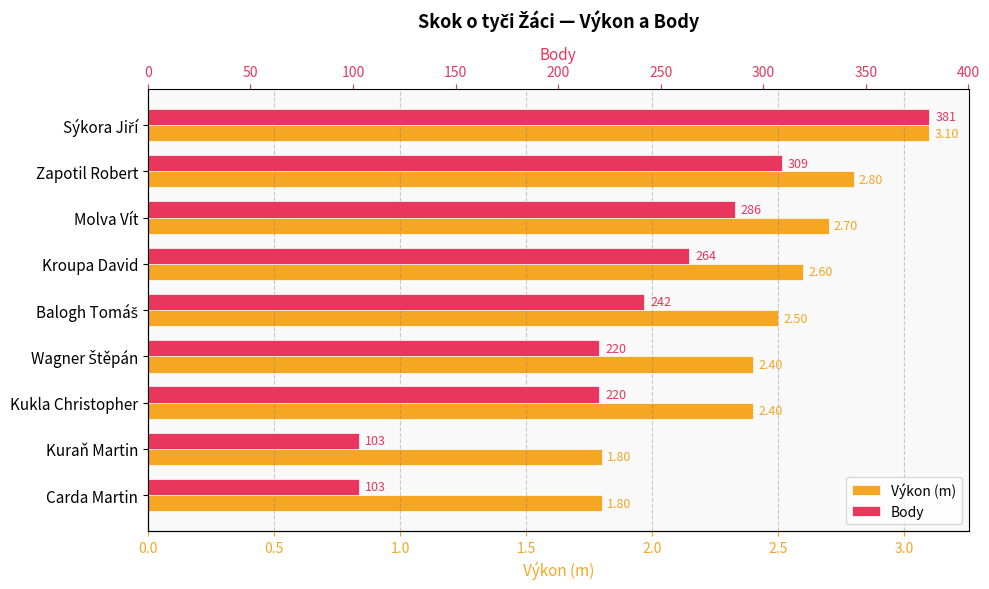

Which has a higher value, Wagner Štěpán or Kukla Christopher?

Wagner Štěpán